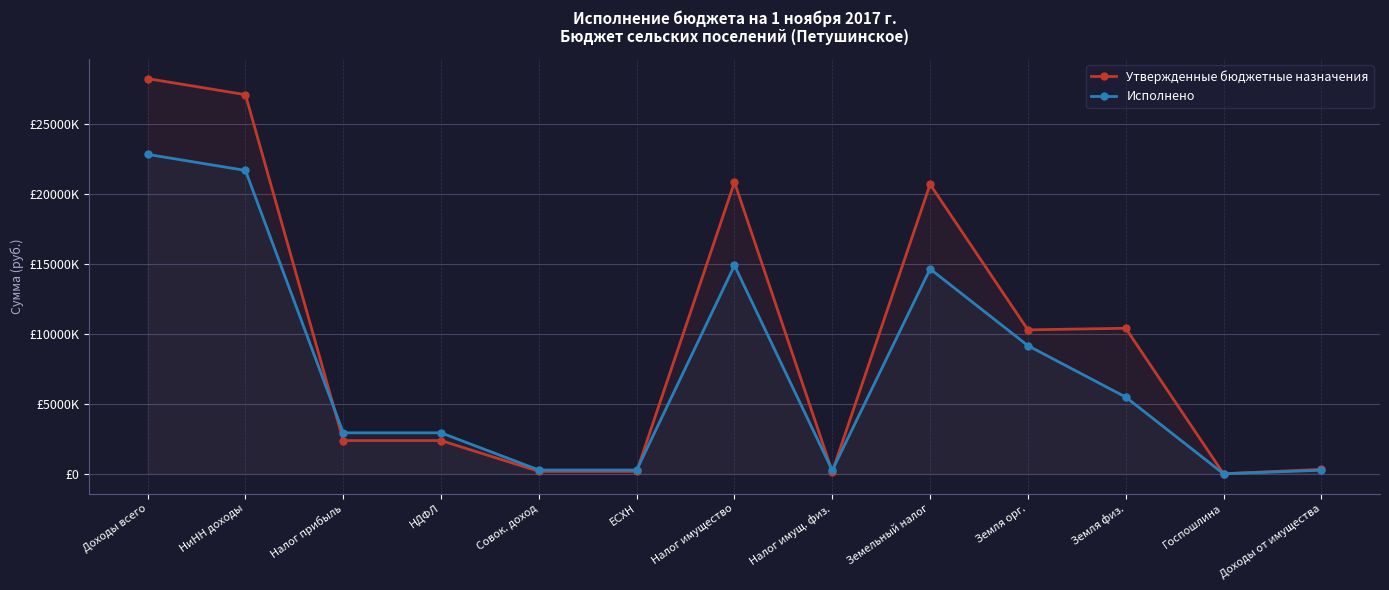

Between Земля орг. and Налог имущ. физ., which is larger?

Земля орг.